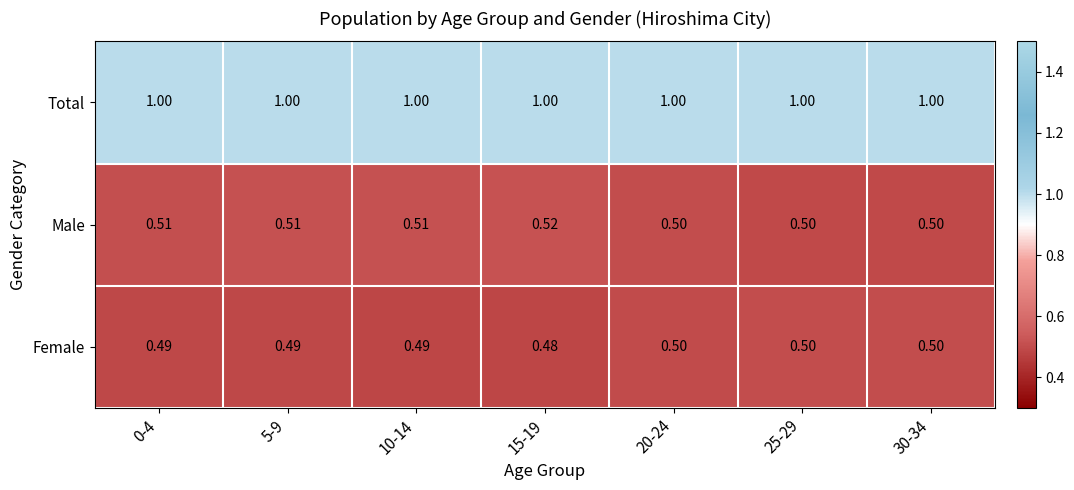

How many data points does each series have?

7